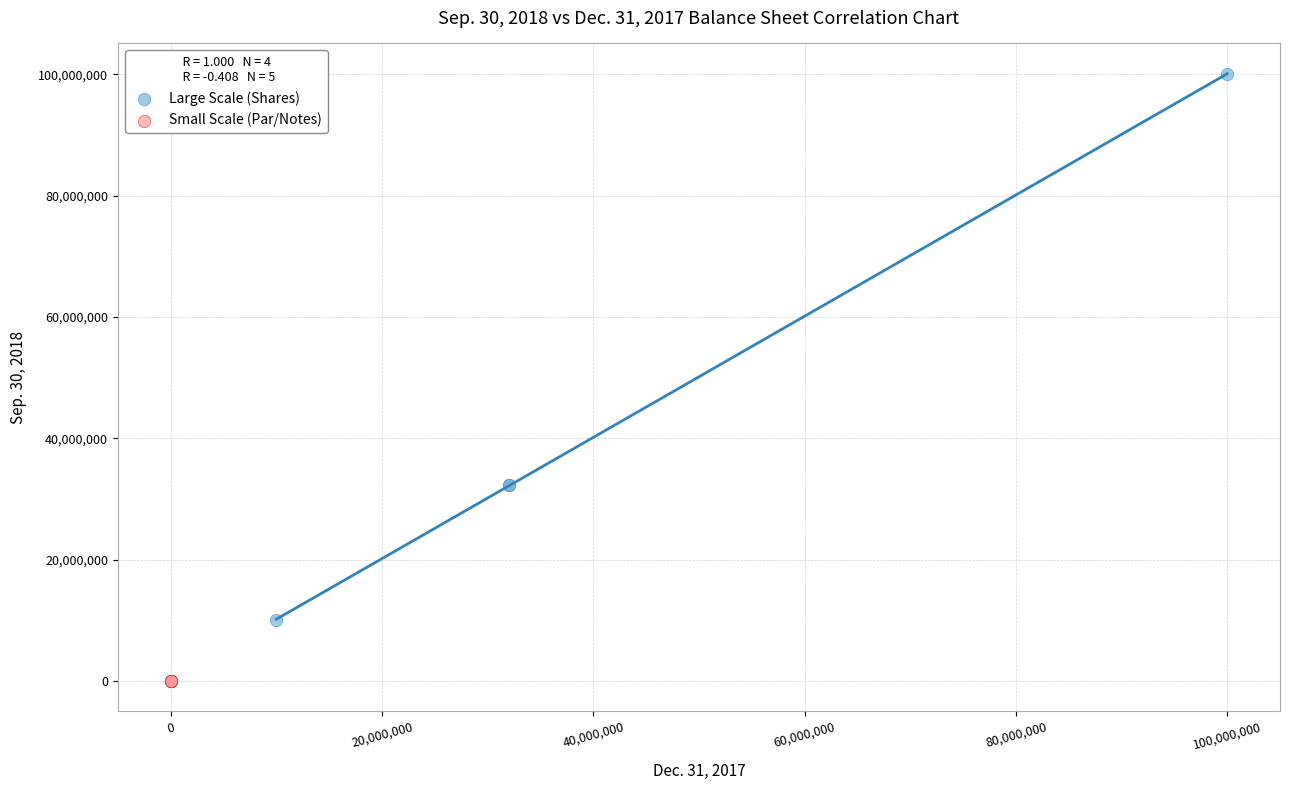

Which series has the widest spread of Y values?

Large Scale (Shares)